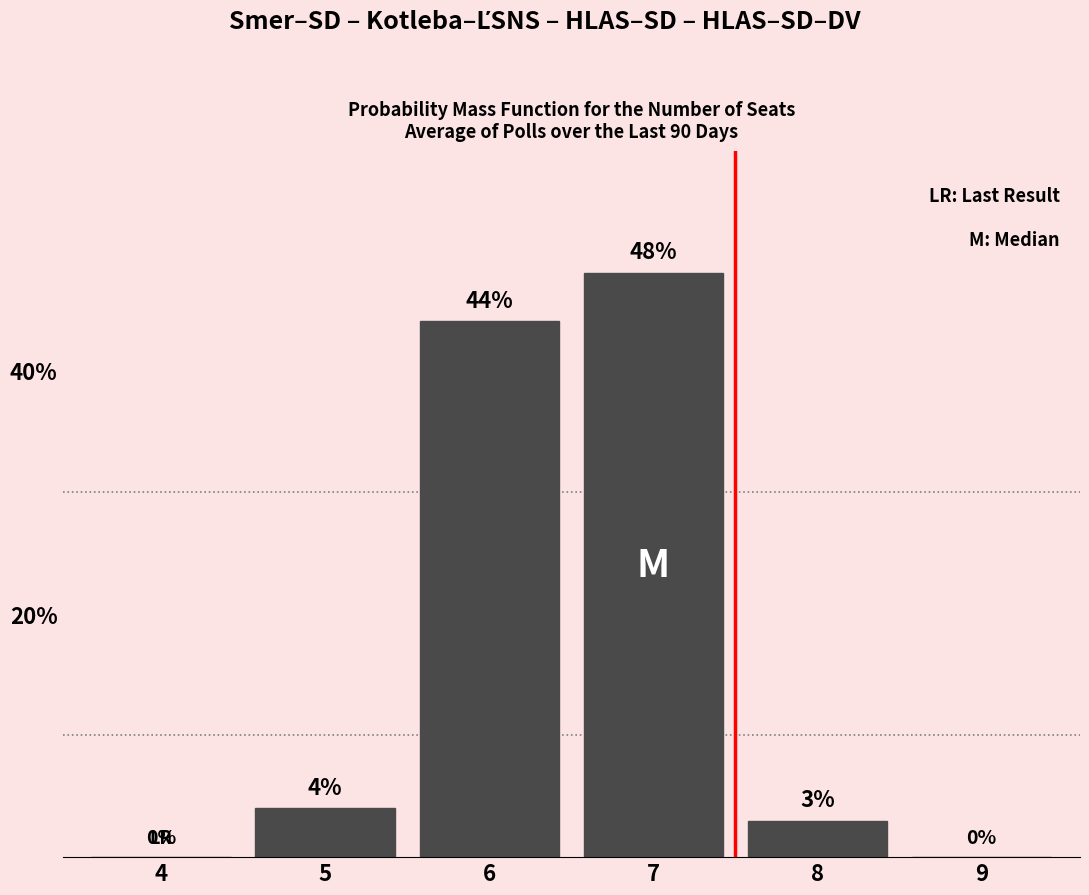

Reading left to right, list all the values displayed in this chart.

4=0	5=4	6=44	7=48	8=3	9=0